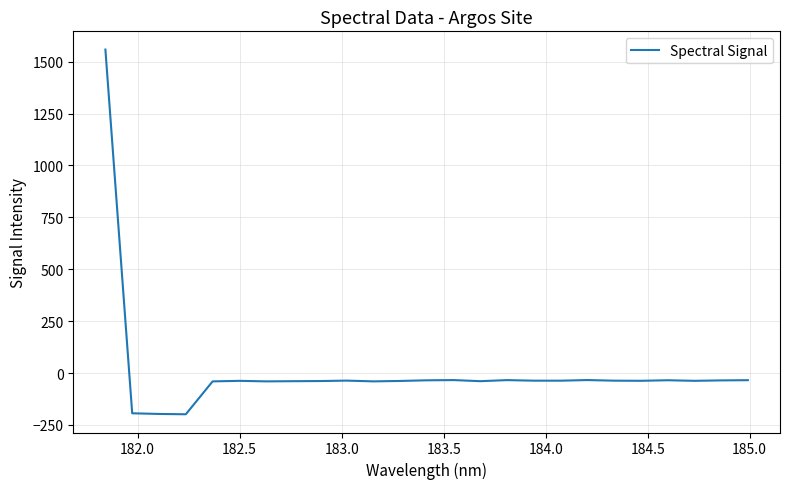

What is the smallest value displayed?

-198.5